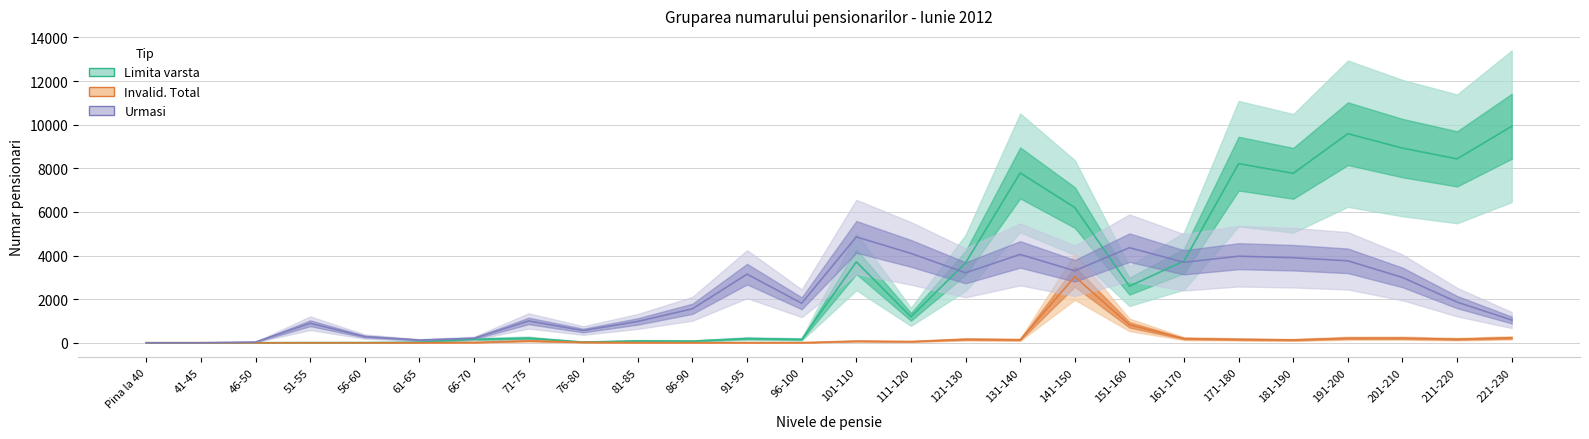

What is the label of the 11th point from the right?

121-130